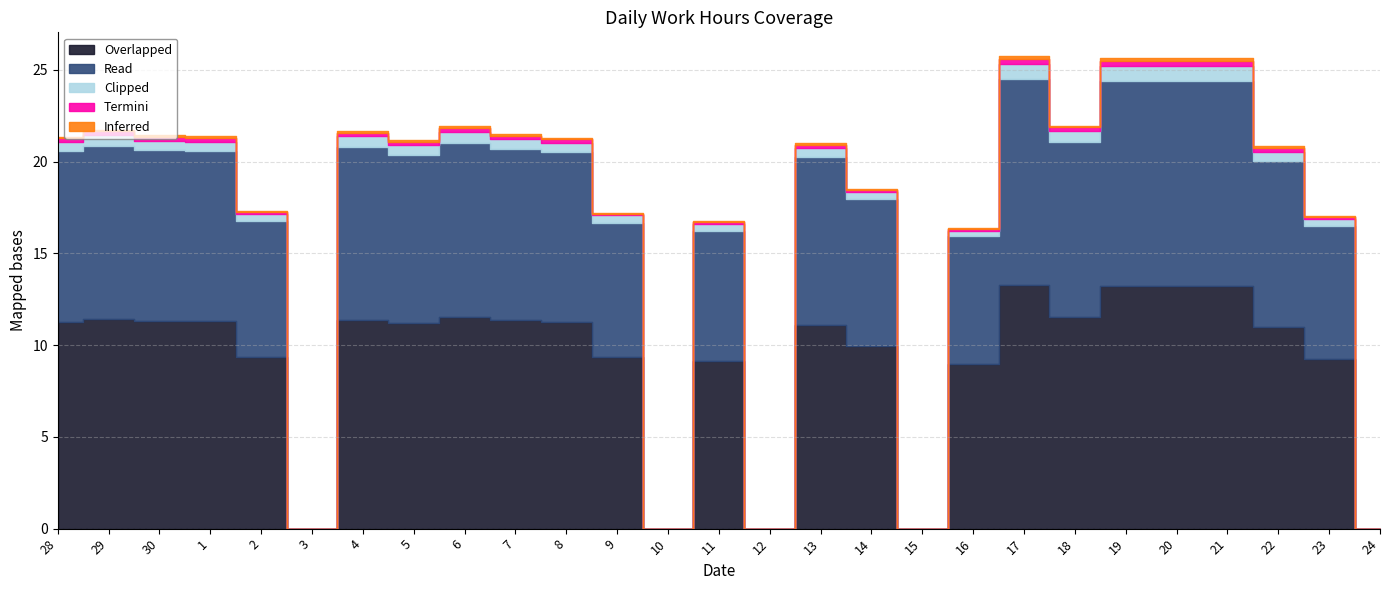

At which category is the sum across all series the highest?

17